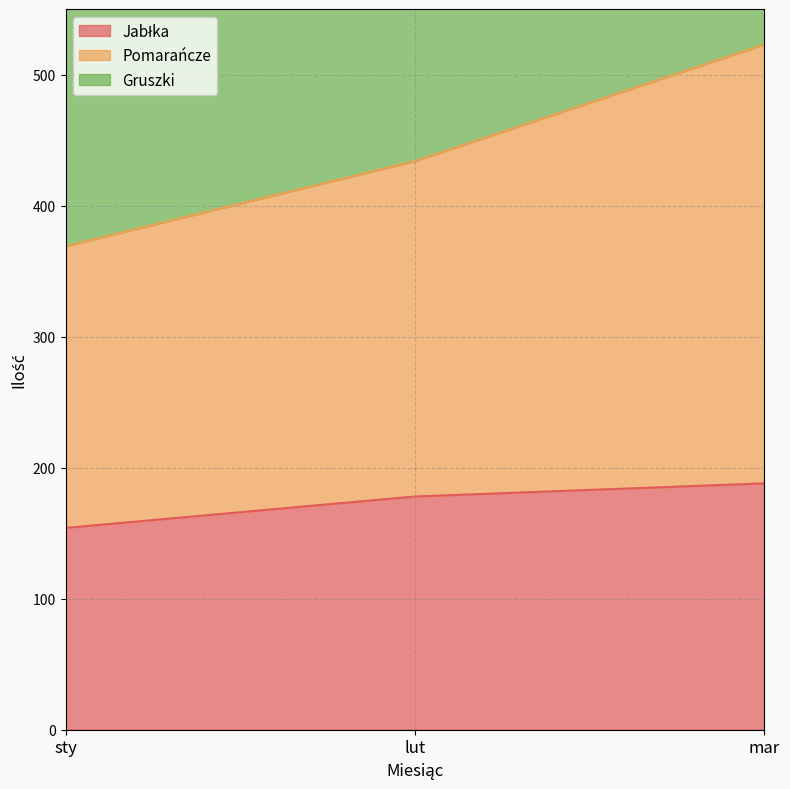

Which series has the largest total across all categories?

Pomarańcze